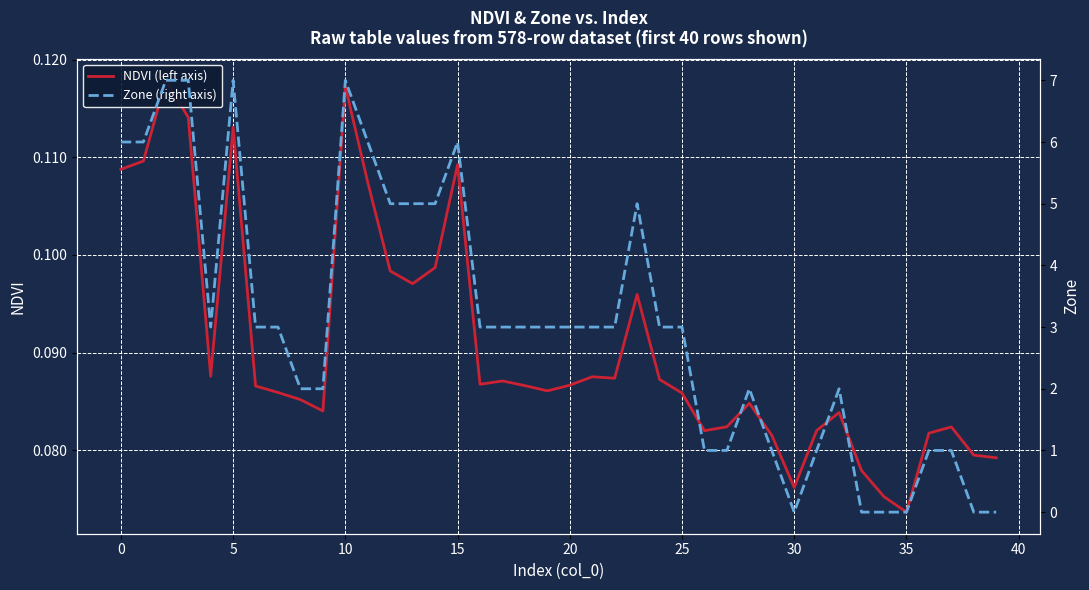

Count the Zone (right axis) values in the range 1 to 5.

26